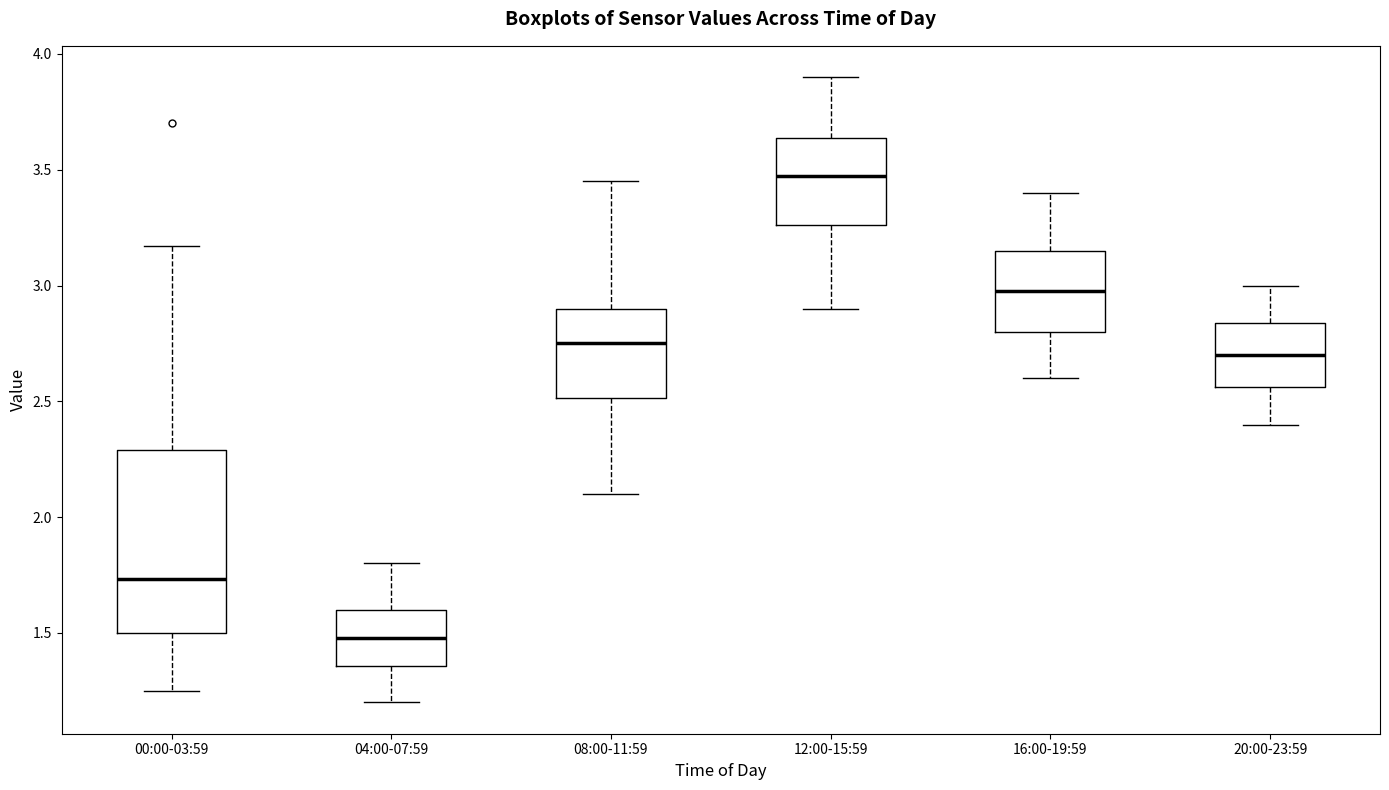

Reading left to right, read every box against the y-axis: the position of its median line, the range the box covers, and the ends of its whiskers. The values are not printed on the chart, so give them approximately, as read against the axis.

00:00-03:59: median 1.75, box 1.50 to 2.30, whiskers 1.25 to 3.15
04:00-07:59: median 1.50, box 1.35 to 1.60, whiskers 1.20 to 1.80
08:00-11:59: median 2.75, box 2.50 to 2.90, whiskers 2.10 to 3.45
12:00-15:59: median 3.50, box 3.25 to 3.65, whiskers 2.90 to 3.90
16:00-19:59: median 3.00, box 2.80 to 3.15, whiskers 2.60 to 3.40
20:00-23:59: median 2.70, box 2.55 to 2.85, whiskers 2.40 to 3.00